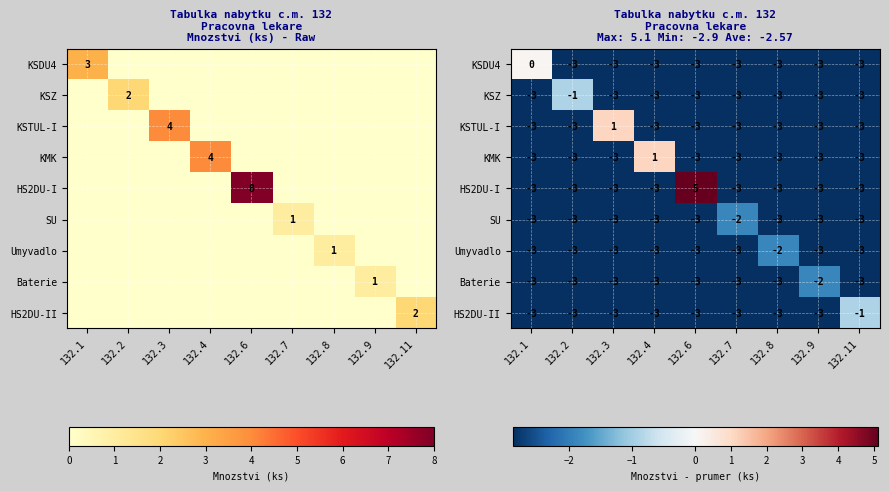

The Baterie series shows -5.2 at 132.4. True or false?

False